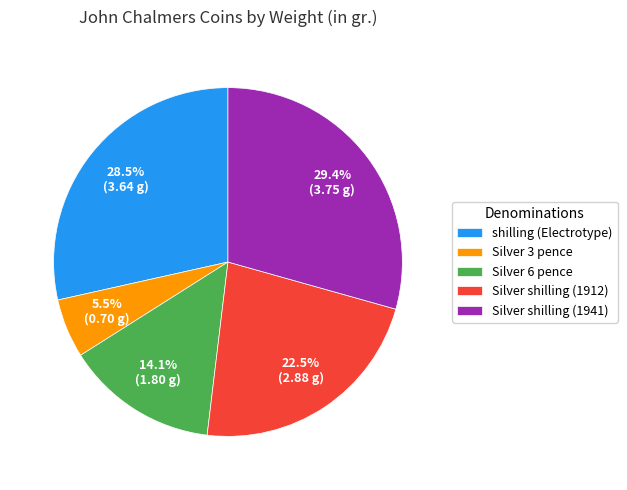

Approximately how many times larger is the value at shilling (Electrotype) compared to Silver shilling (1912)?

1.3